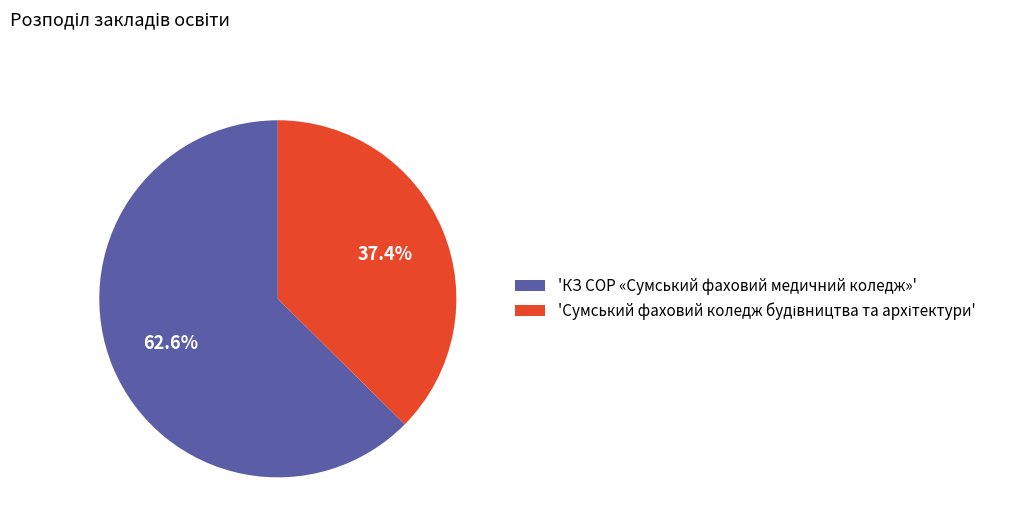

Is 'КЗ СОР «Сумський фаховий медичний коледж»' the majority of the pie?

Yes